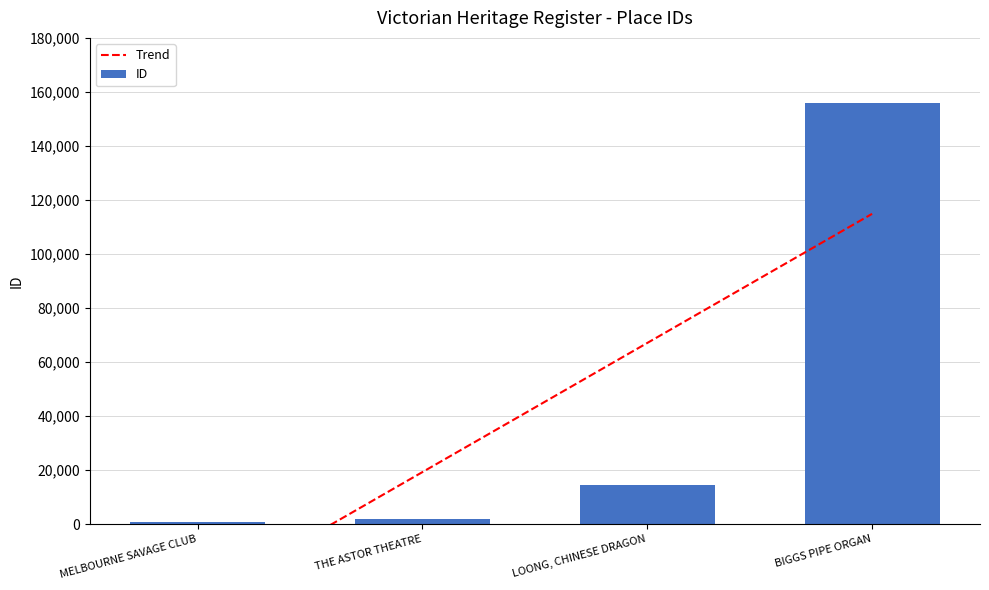

At which category does the chart reach its peak across all series?

BIGGS PIPE ORGAN